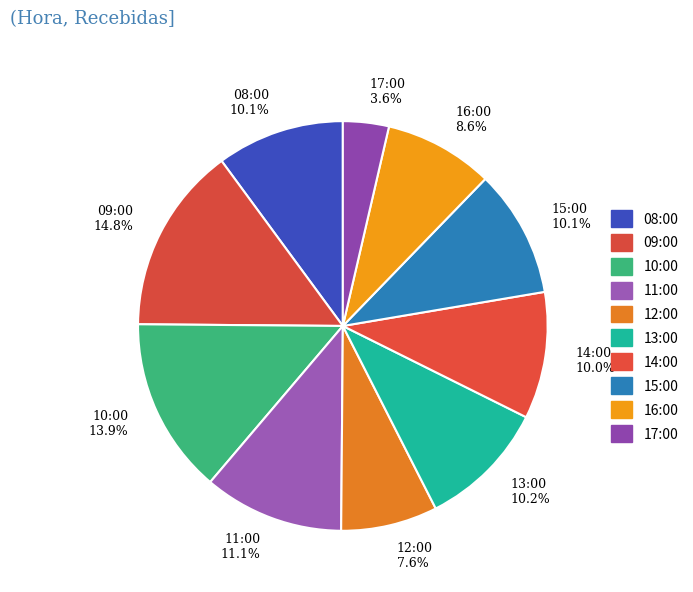

The 13:00 slice represents 10% of the pie. True or false?

True